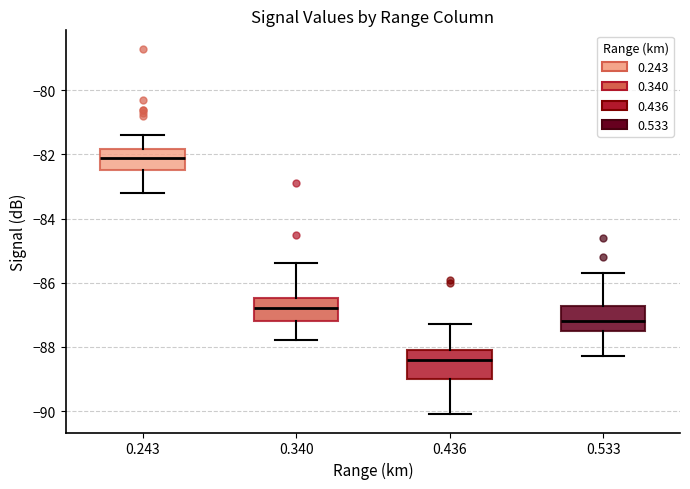

Reading left to right, transcribe this box plot: for each box, give where its median line is, the range the box spans, and where its two whiskers end, as read against the y-axis. The values are not printed on the chart, so give them approximately, as read against the axis.

0.243: median -82.0, box -82.4 to -81.8, whiskers -83.2 to -81.4
0.340: median -86.8, box -87.2 to -86.4, whiskers -87.8 to -85.4
0.436: median -88.4, box -89.0 to -88.0, whiskers -90.0 to -87.2
0.533: median -87.2, box -87.4 to -86.8, whiskers -88.2 to -85.6